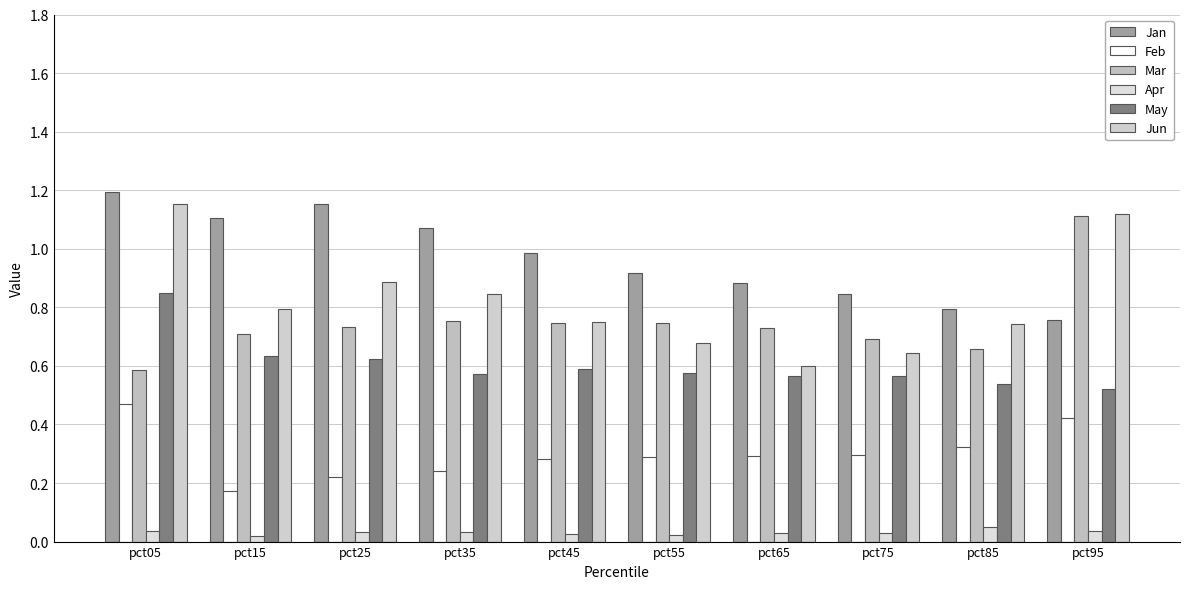

Which series has the widest spread of values?

Jun